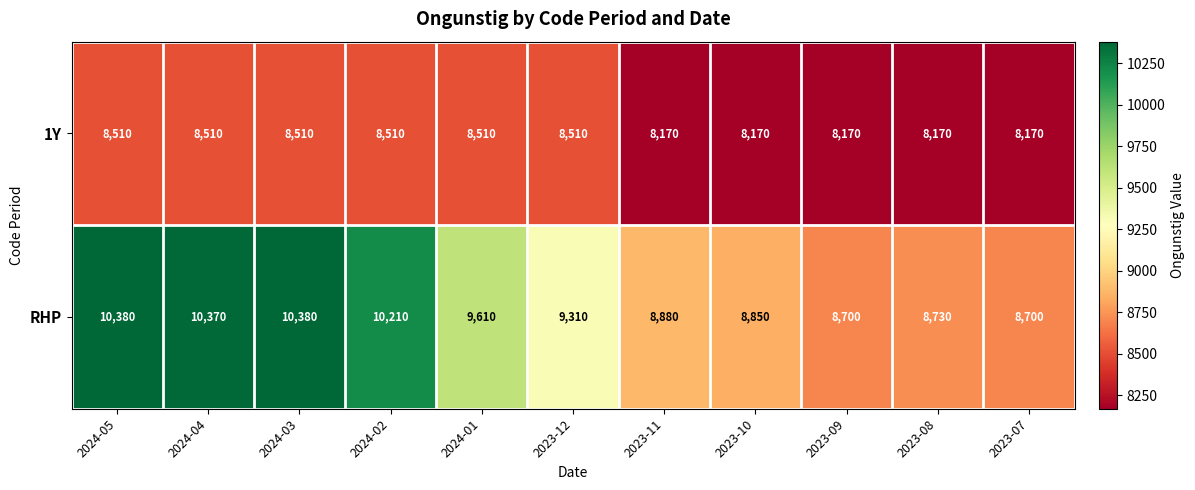

How many data points does each series have?

11